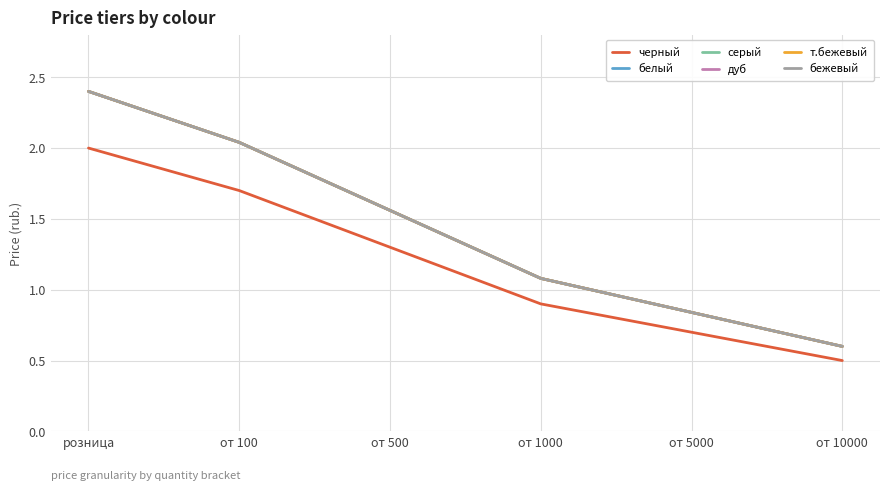

Does the chart have visible grid lines?

Yes